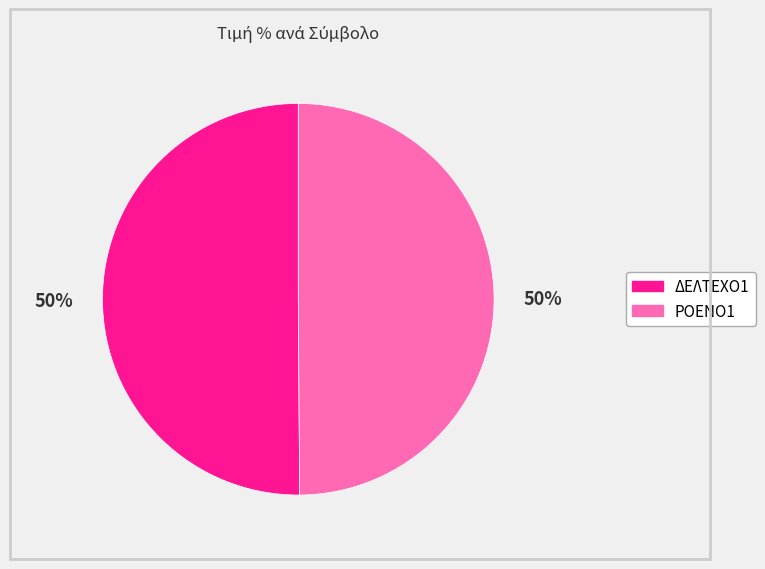

To the nearest percent, what percentage of the pie is ΔΕΛΤΕΧΟ1?

50%